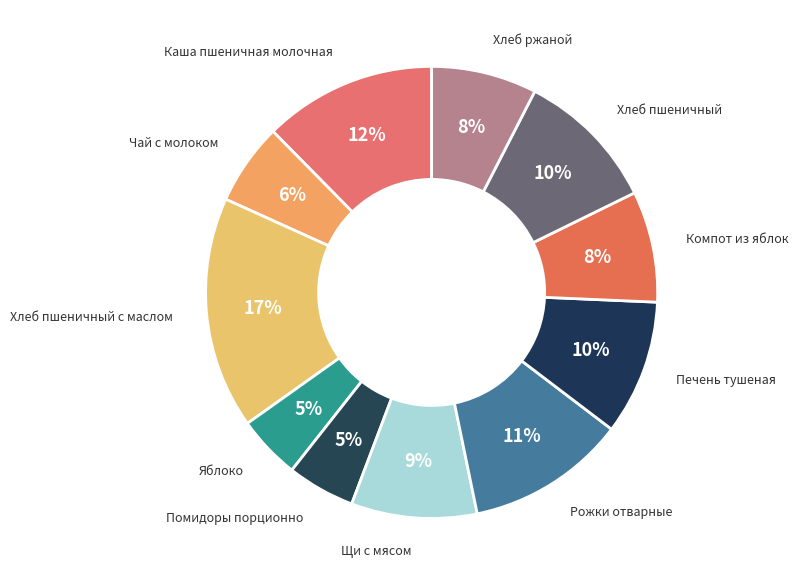

To the nearest percent, what is the average slice percentage?

9%